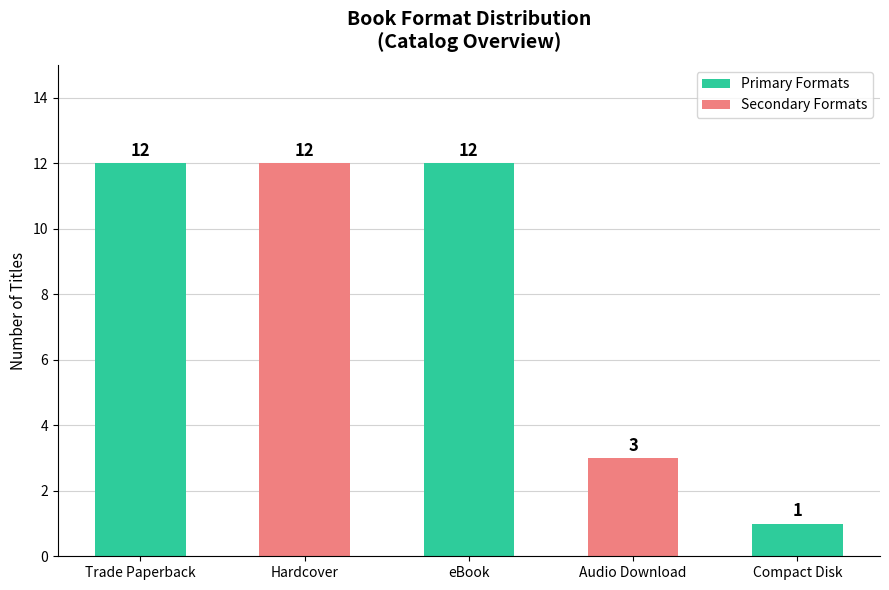

What is the change in value from eBook to Audio Download?

-9